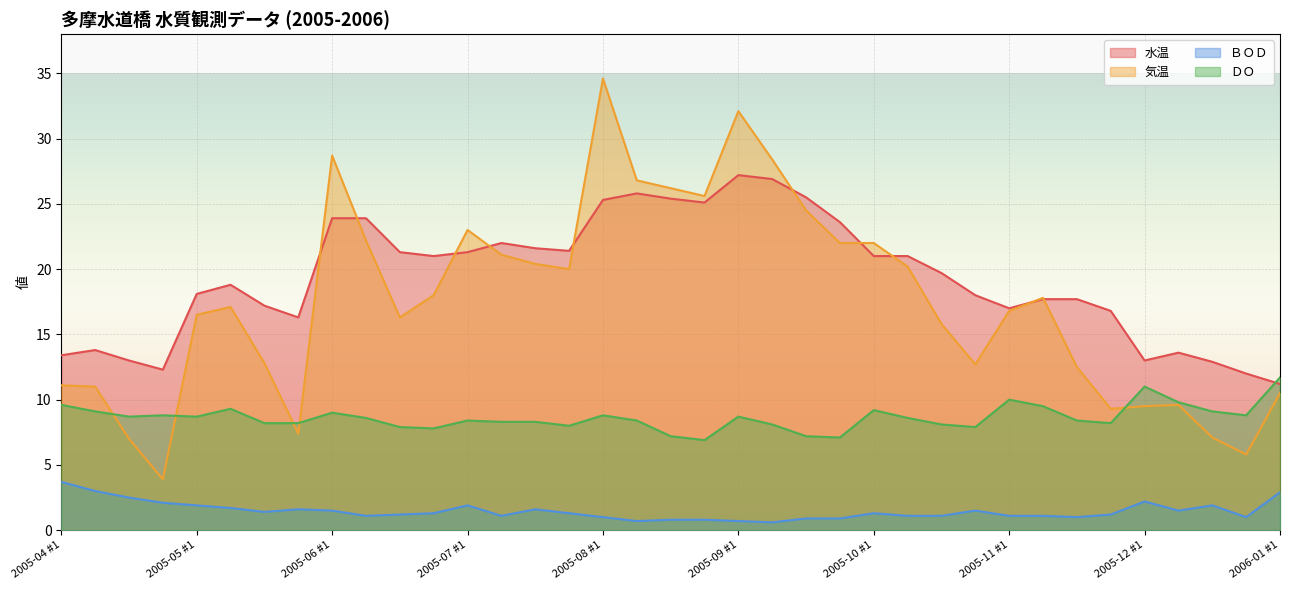

Does the chart display data point markers on the line(s)?

No